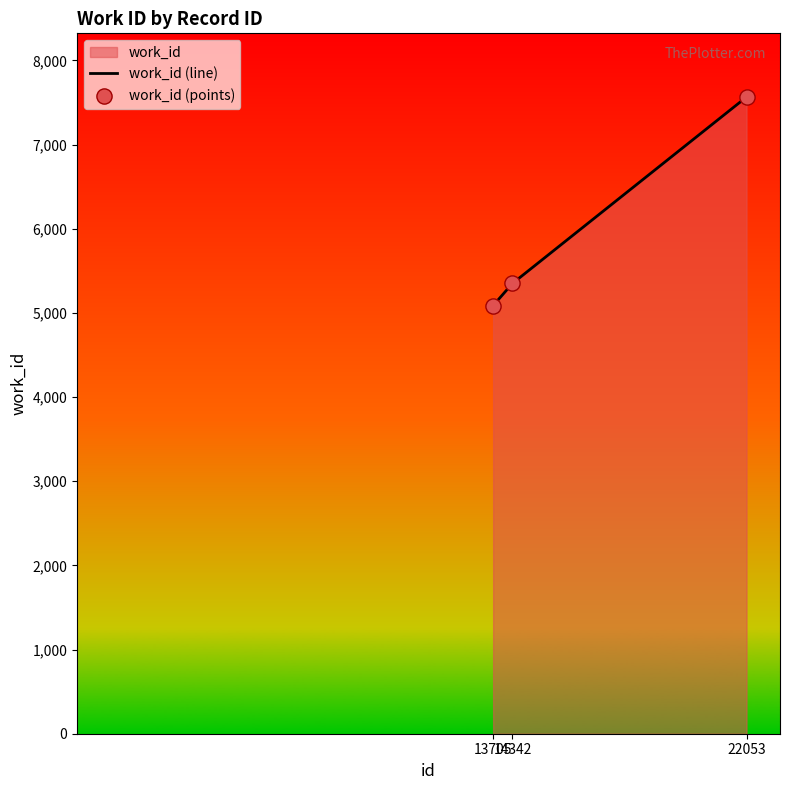

Which series contains the lowest Y value?

work_id (line)